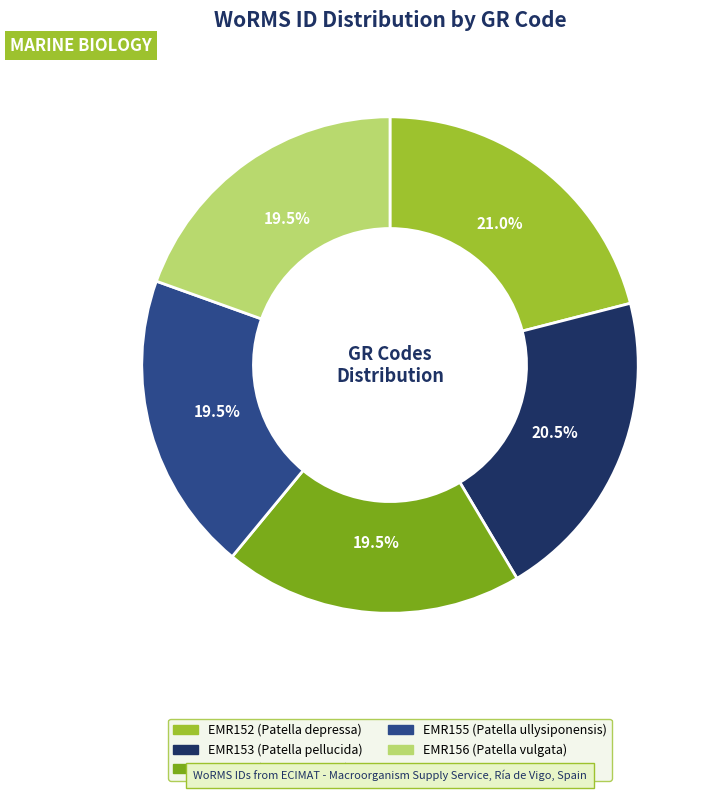

Is there any slice that represents more than half of the pie?

No